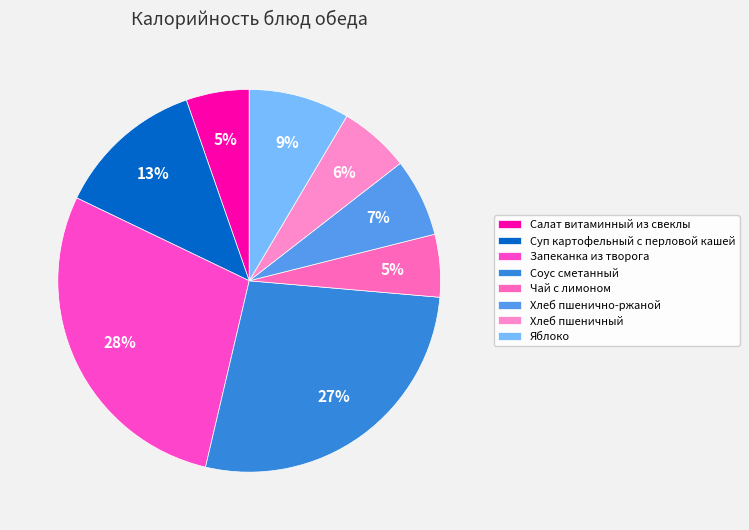

The Салат витаминный из свеклы slice represents 5% of the pie. True or false?

True